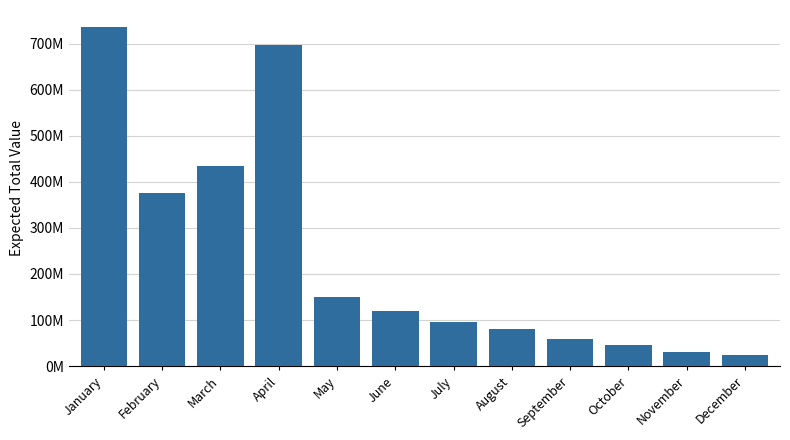

Does the chart contain any negative values?

No